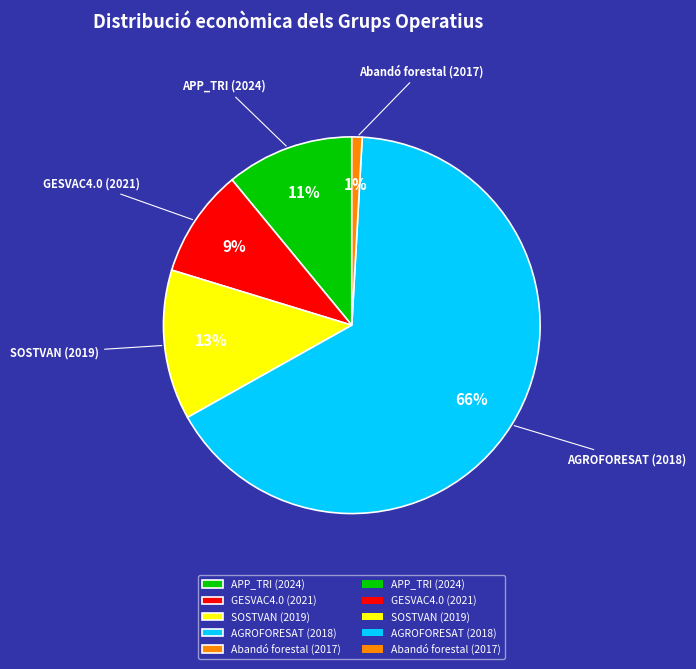

Combined, do GESVAC4.0 (2021) and APP_TRI (2024) account for over 50%?

No